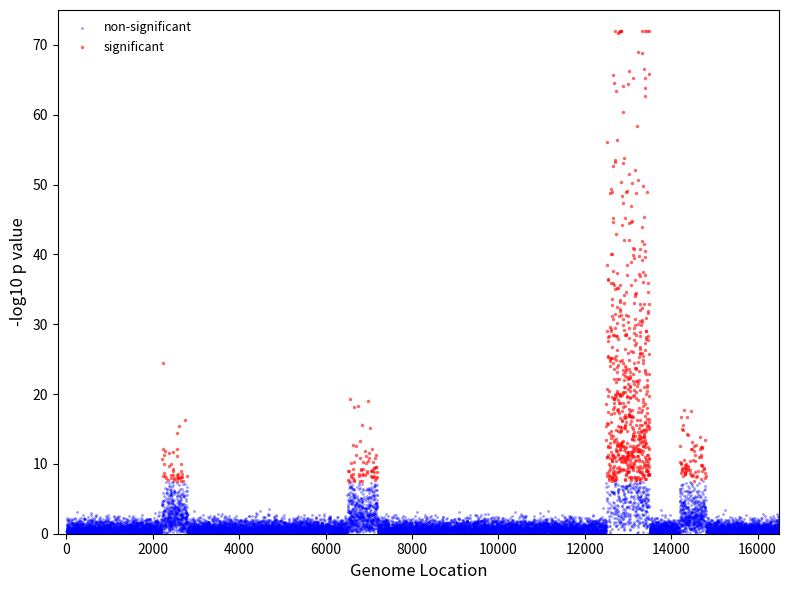

Which series contains the highest Y value?

significant